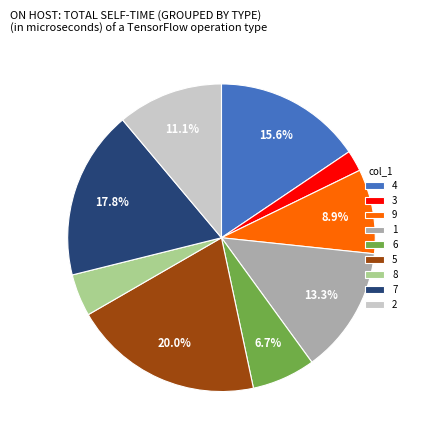

What is the ratio of the value at 8 to the value at 3?

2.0